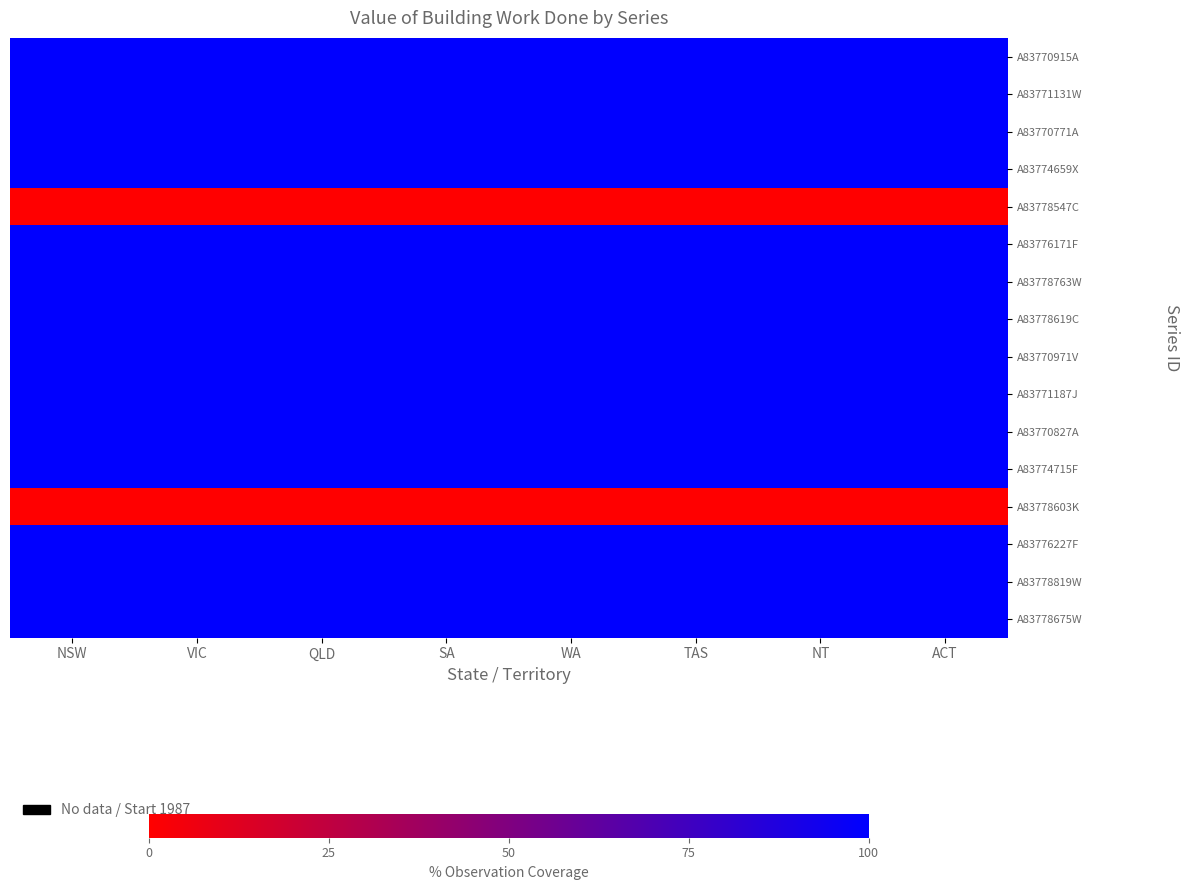

Which label corresponds to the largest value in the chart?

NSW